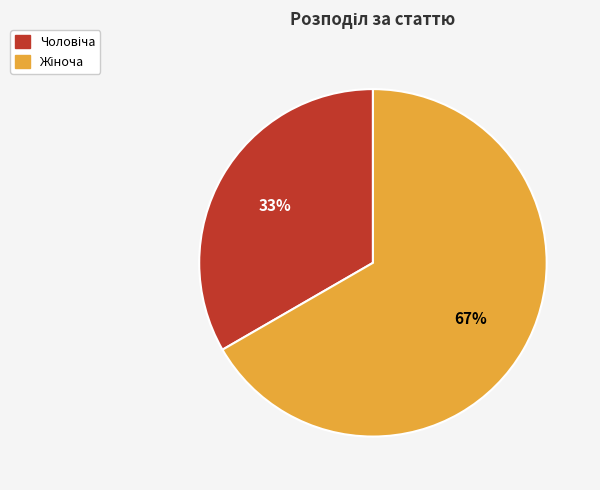

Count the number of slices in the pie.

2